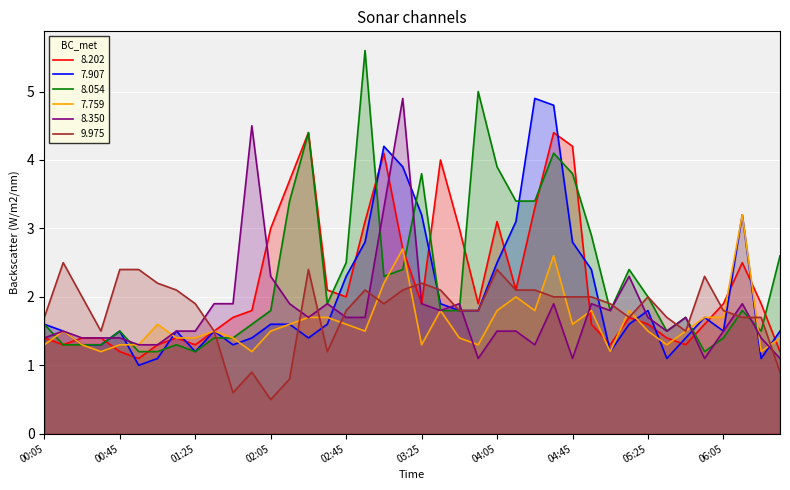

What is the label of the 3rd point from the left?

1989/11/10 00:25